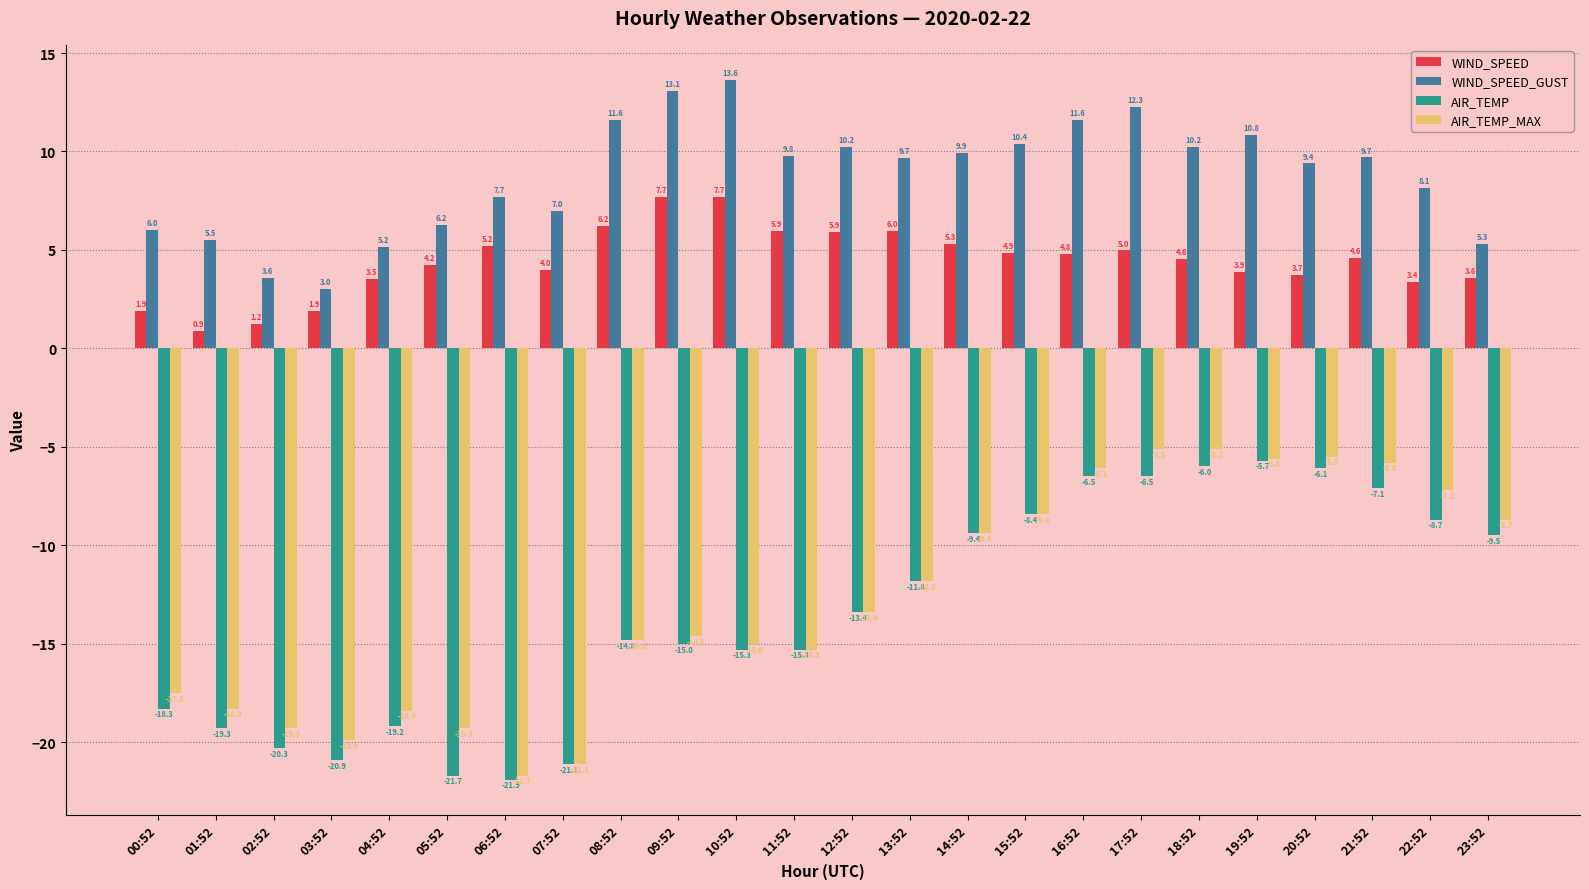

What is the label of the 15th bar from the right?

09:52